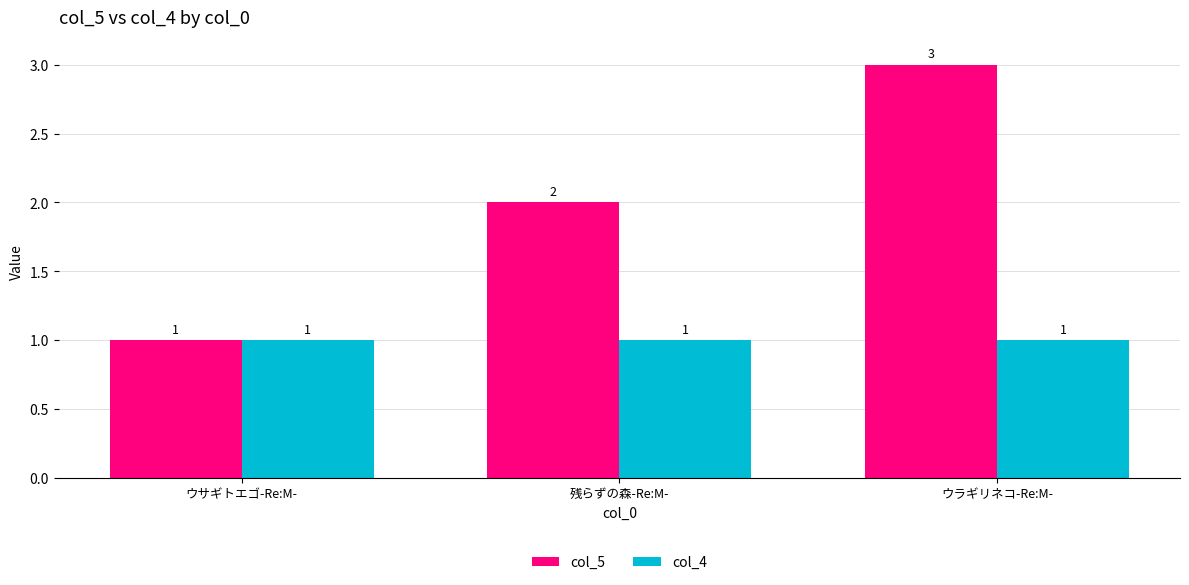

At which category is the sum across all series the highest?

ウラギリネコ-Re:M-